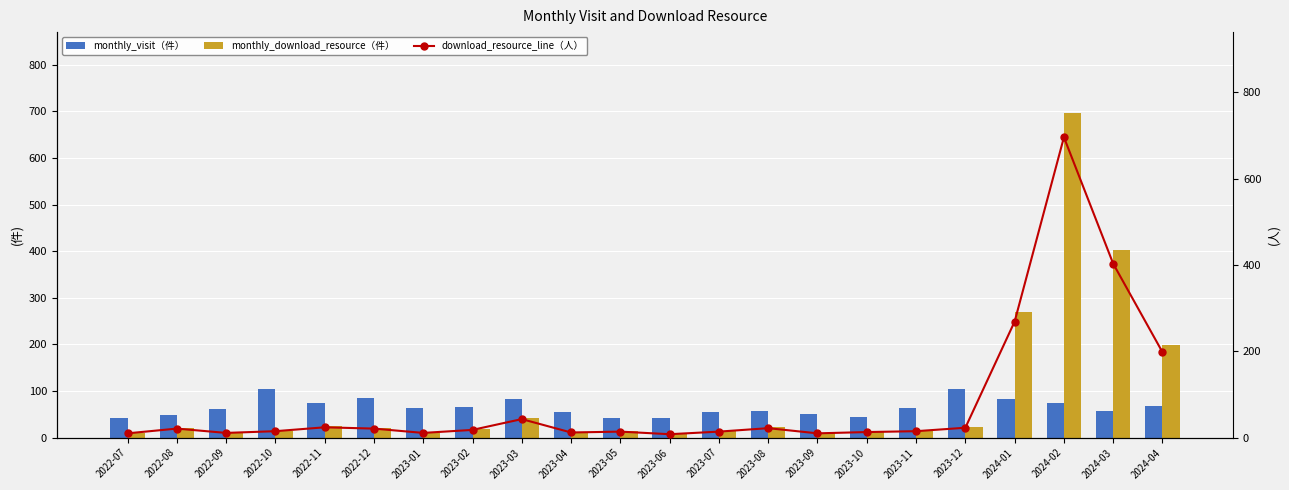

What are all the series names shown in the legend?

monthly_visit, monthly_download_resource, download_resource_line